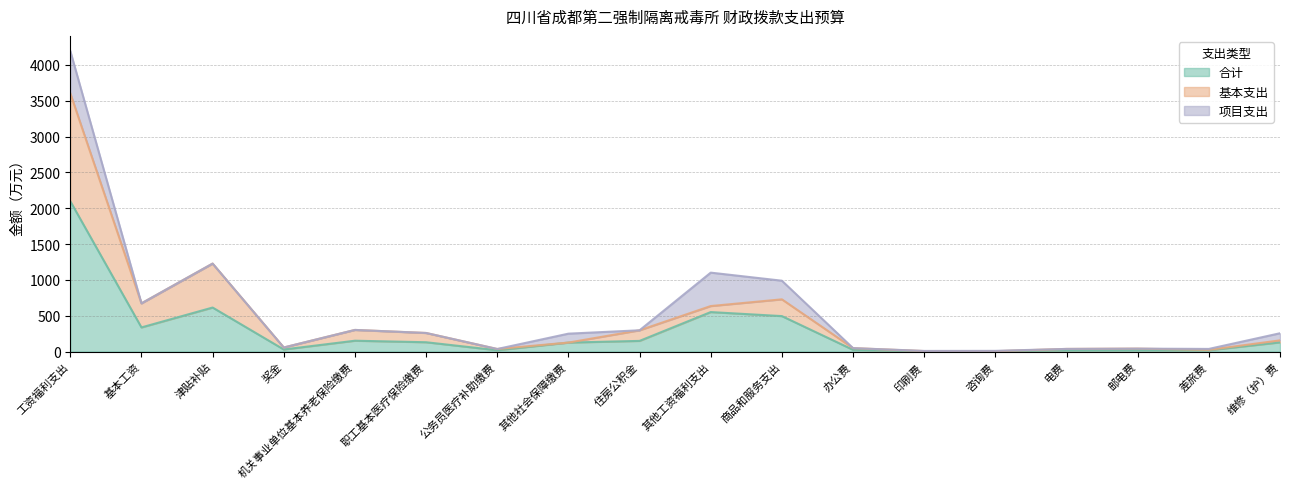

True or false: 合计 has a value of 29.5 at 差旅费.

False